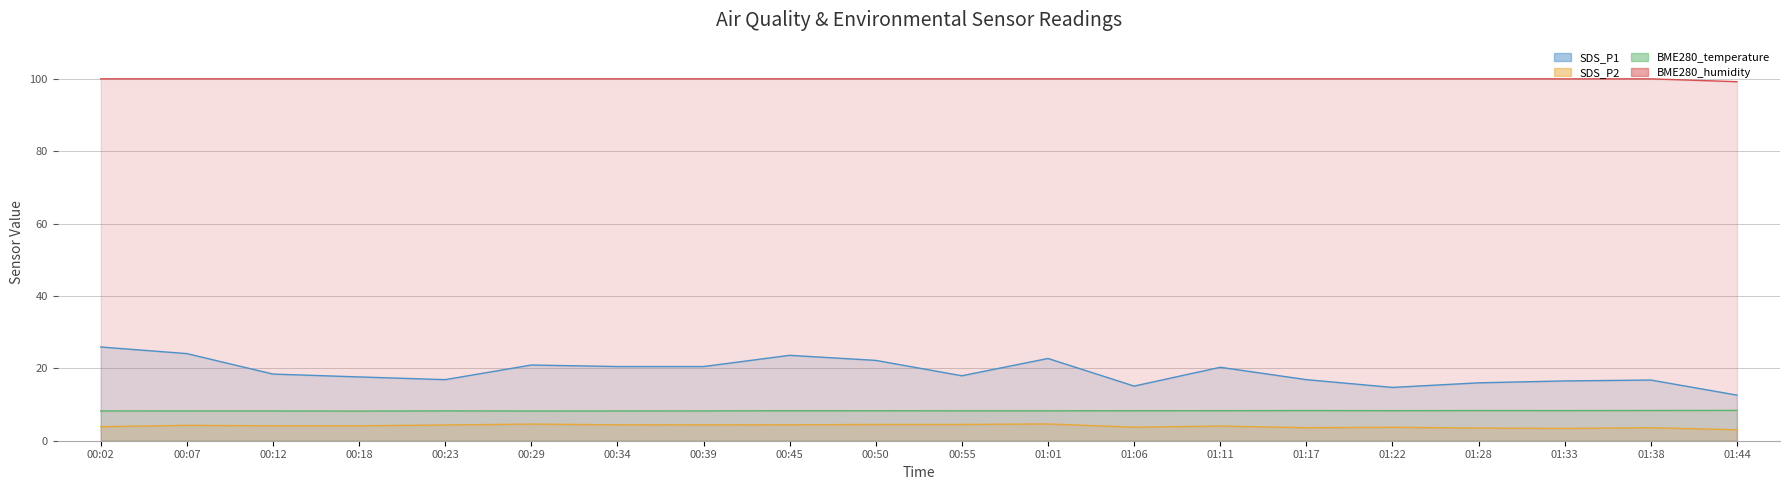

Which has a higher value, 01:17 or 00:55?

00:55